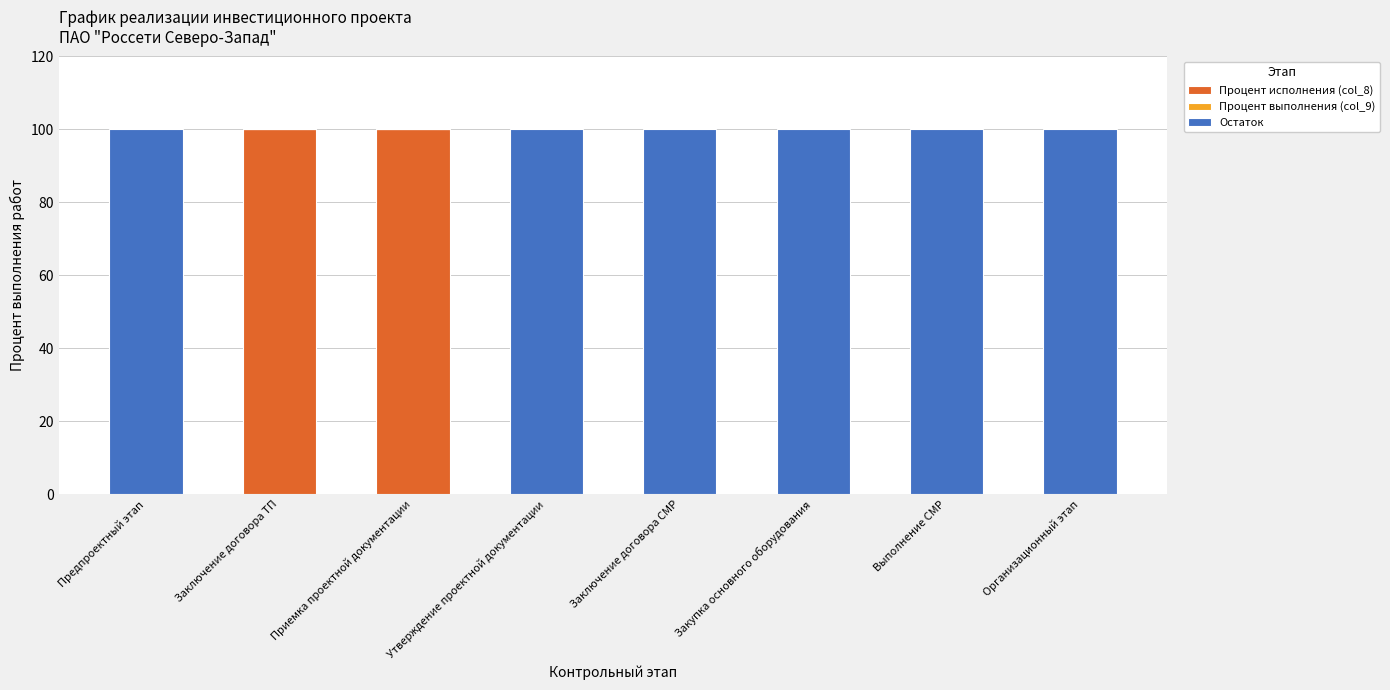

What is the sum of all Процент исполнения (col_8) values?

200